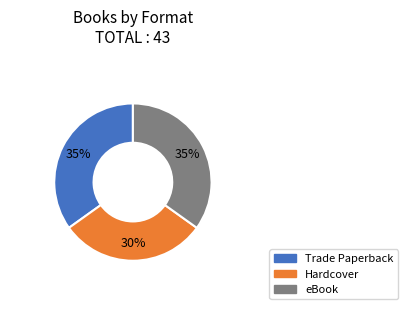

Which category has the smallest portion of the pie?

Hardcover